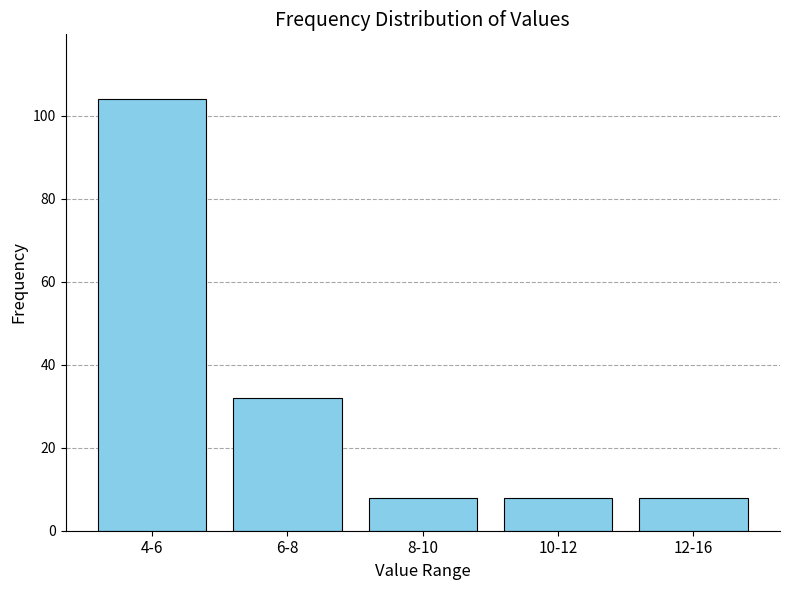

Reading right to left, list all the values displayed in this chart.

12-16=8	10-12=8	8-10=8	6-8=32	4-6=104